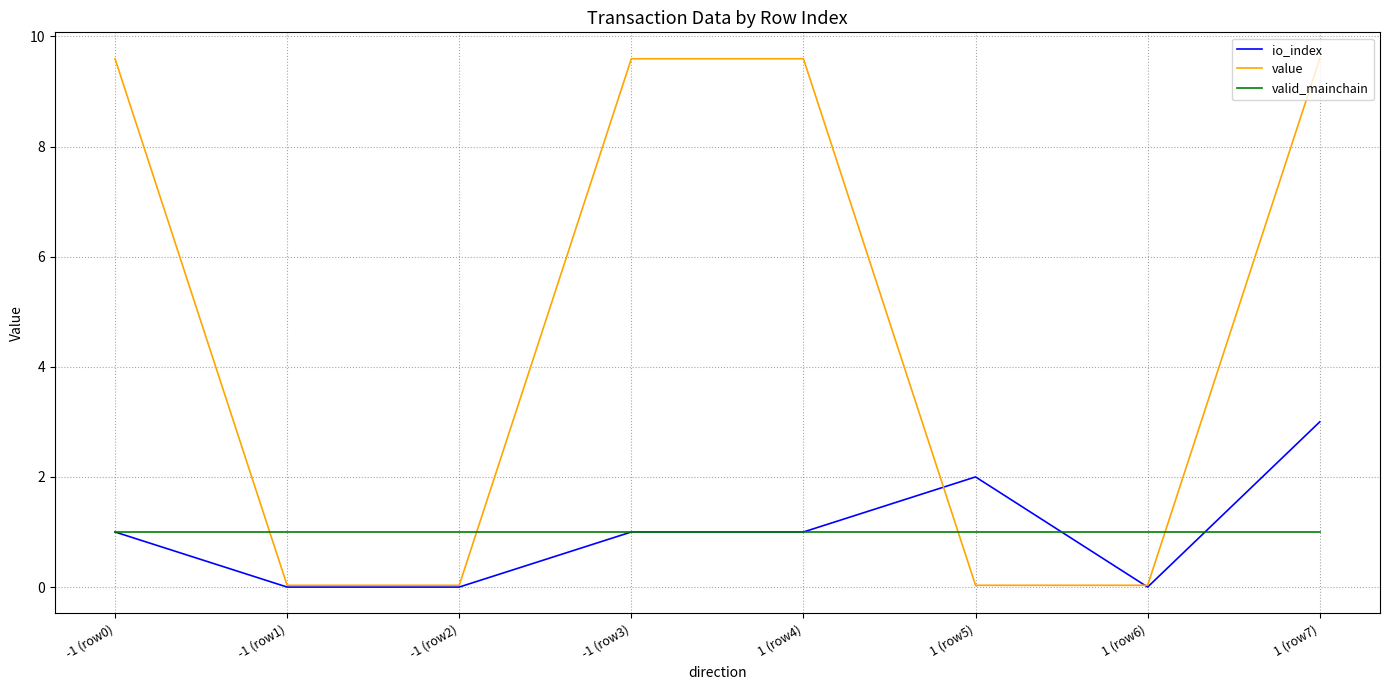

Between 1 (row4) and 1 (row7), which series saw the biggest shift?

io_index